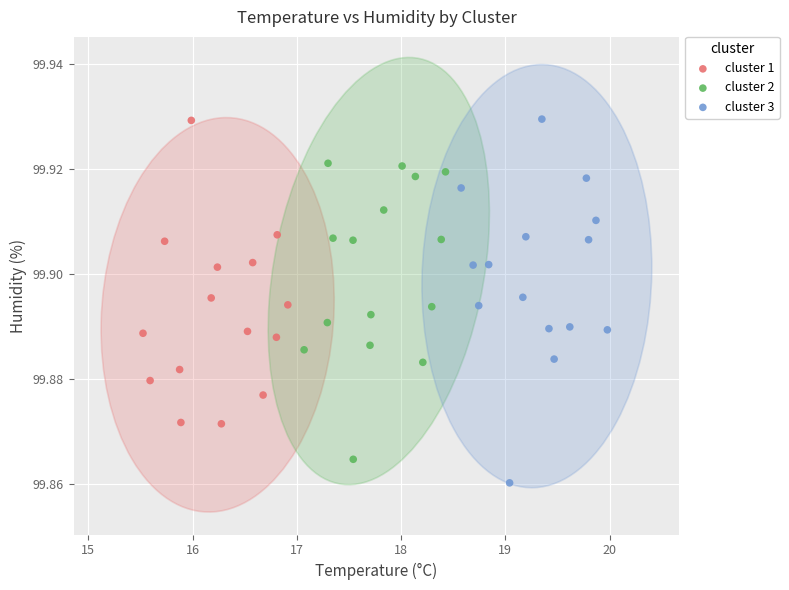

What are all the series names shown in the legend?

cluster 1, cluster 2, cluster 3